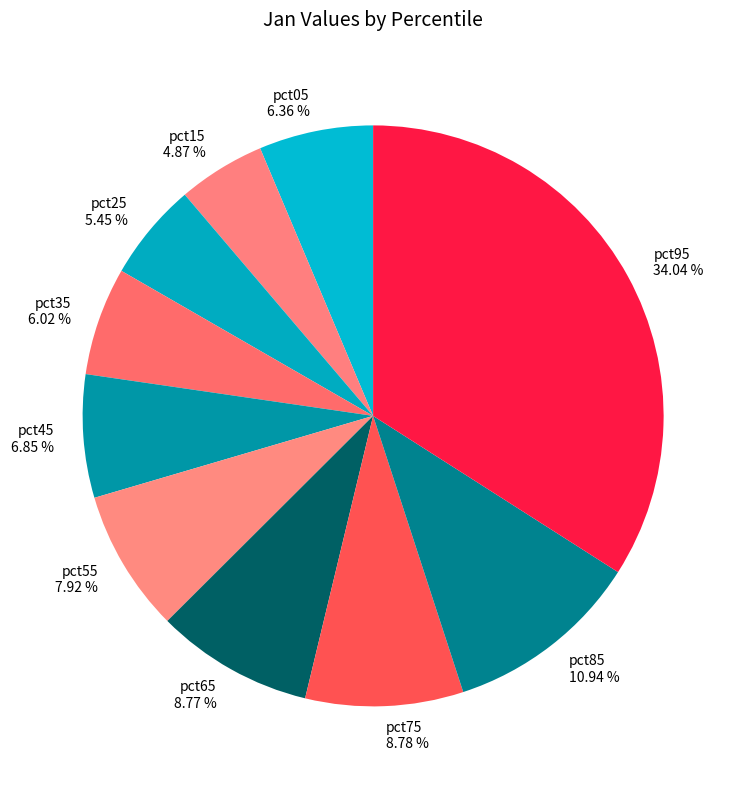

Does any single category account for the majority?

No